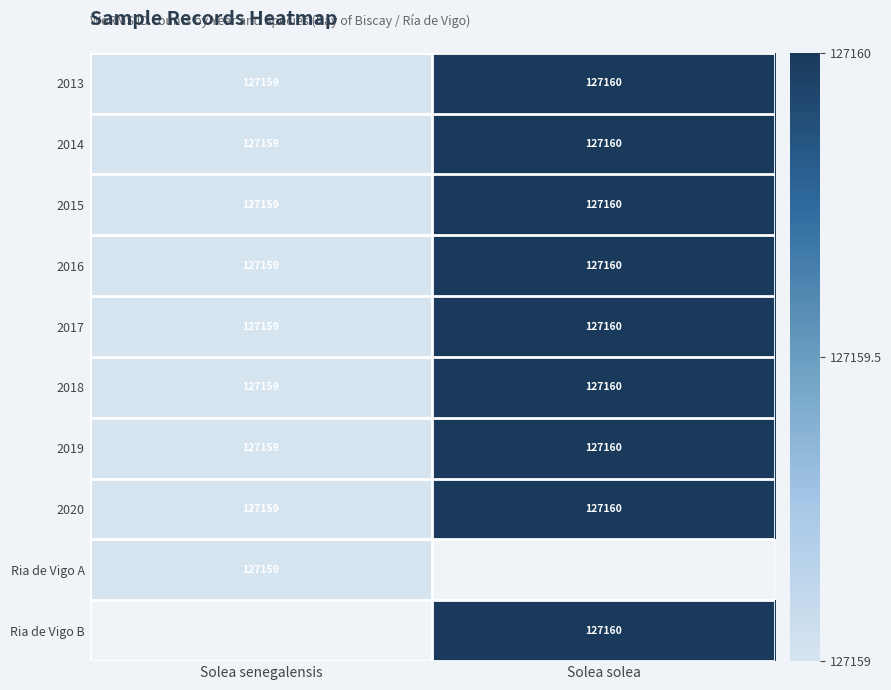

The 2019 series shows 32057.0 at Solea senegalensis. True or false?

False